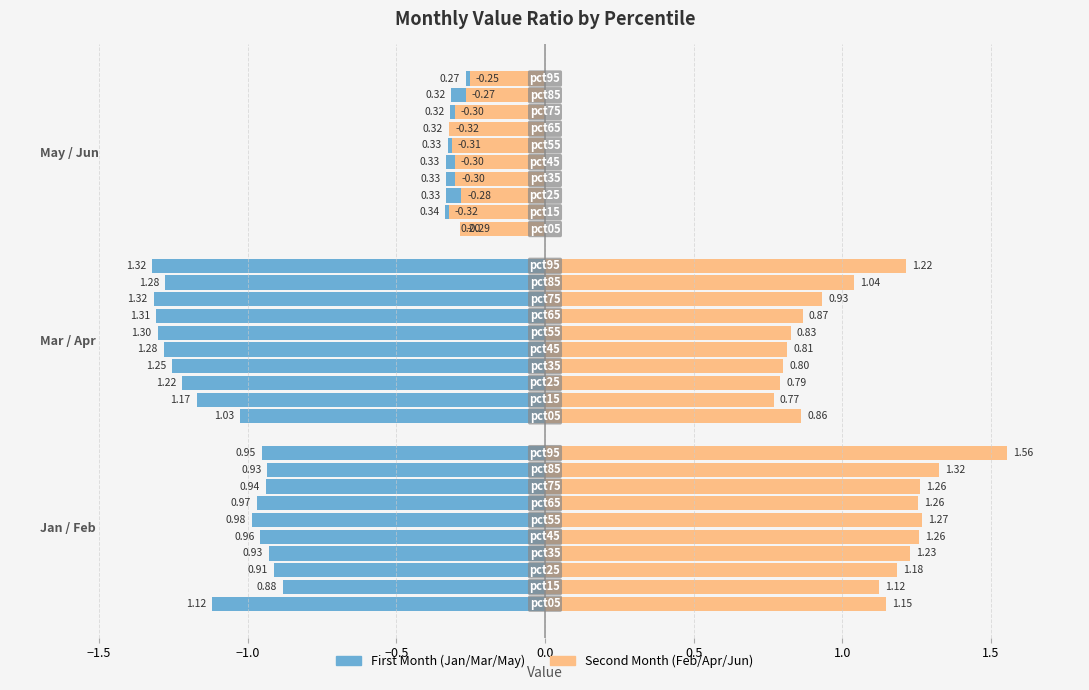

What is the total value across all series at pct05?

4.1